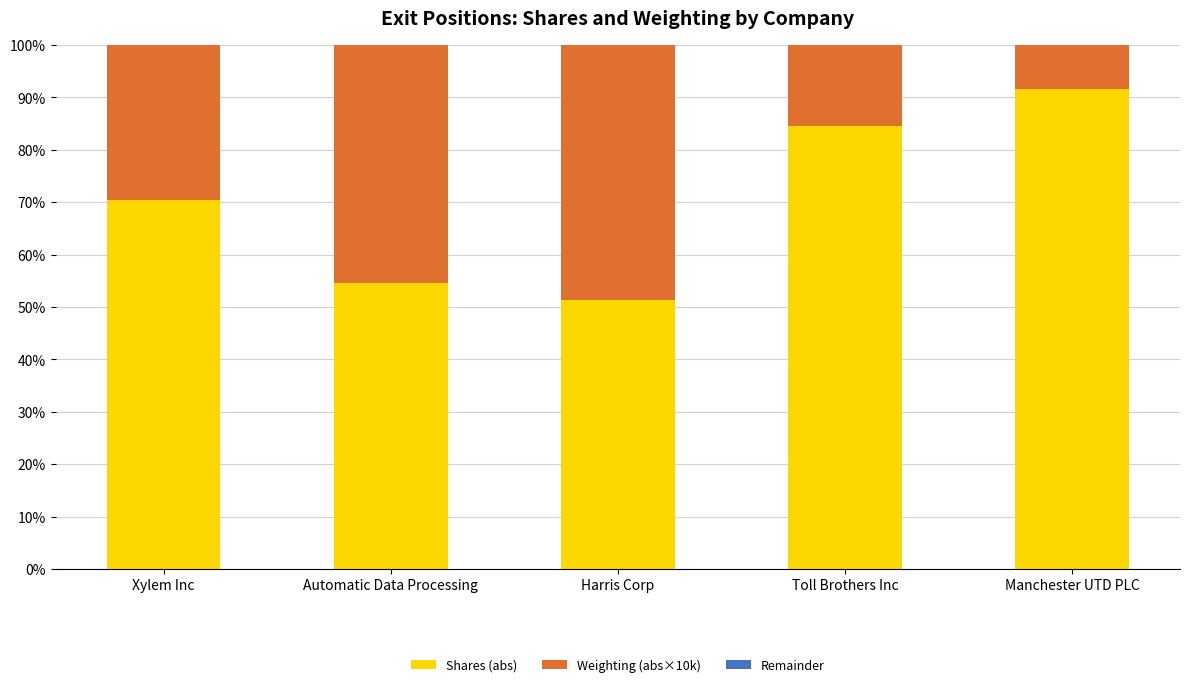

What is the highest value of the Shares (abs) series?

91.7